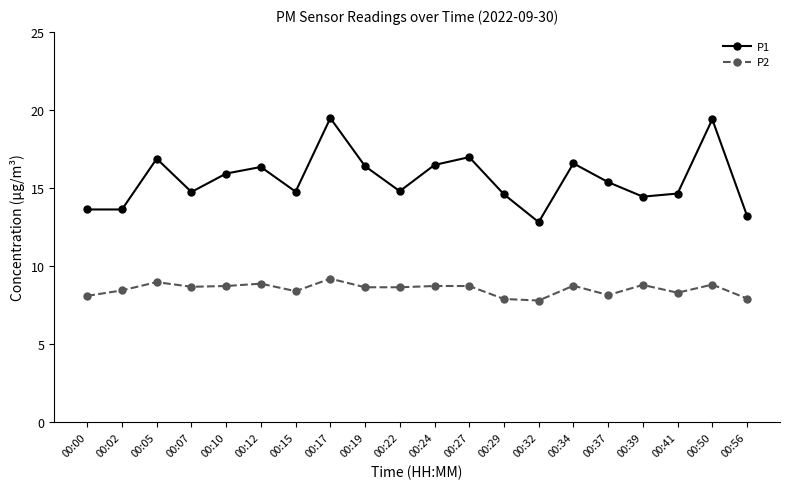

Is it true that P2 equals 8.8 at 00:50?

True